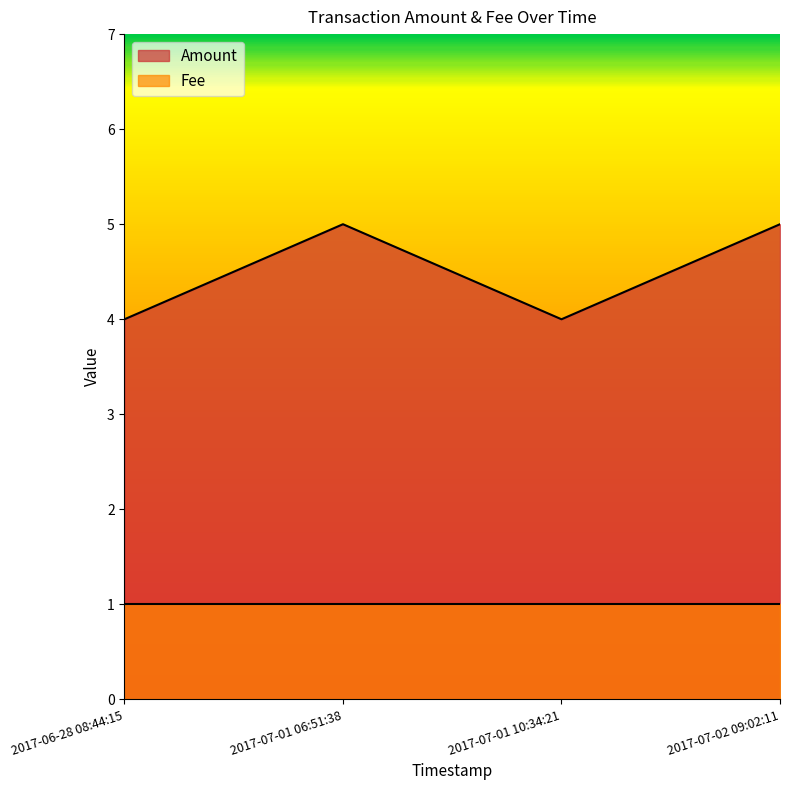

True or false: the data shows 5 at 2017-07-02 09:02:11.

True